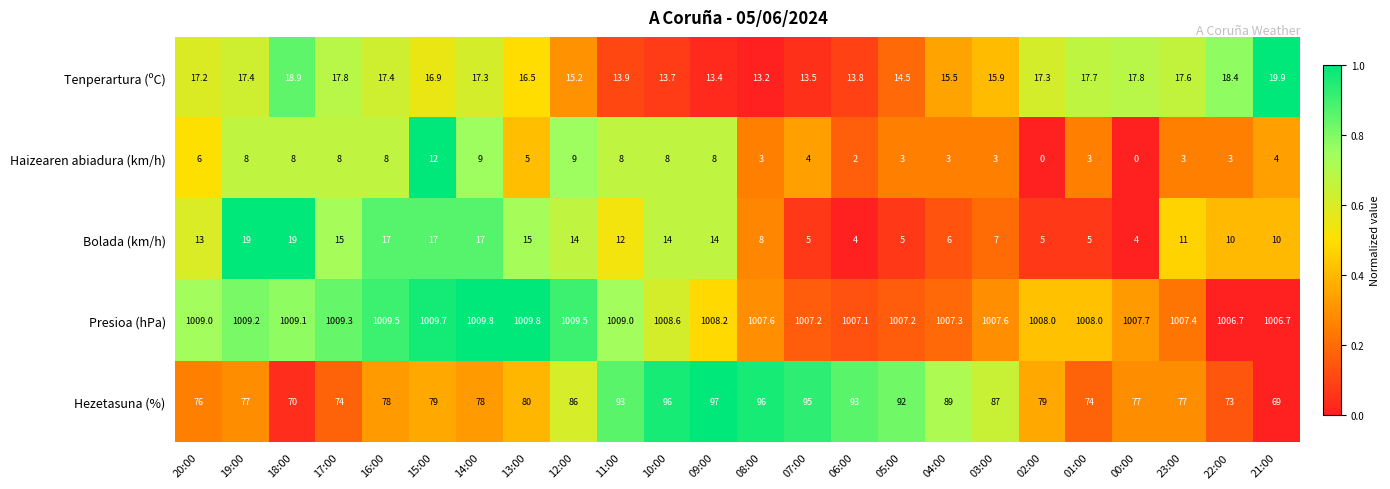

Is the value of Tenperartura (ºC) at 10:00 greater than the value of Haizearen abiadura (km/h) at 02:00?

Yes